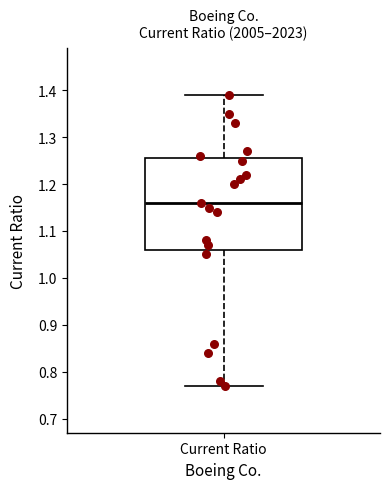

Transcribe this box plot: give where the median line is, the range the box spans, and where the two whiskers end, as read against the y-axis. The values are not printed on the chart, so give them approximately, as read against the axis.

median 1.16, box 1.06 to 1.26, whiskers 0.77 to 1.39